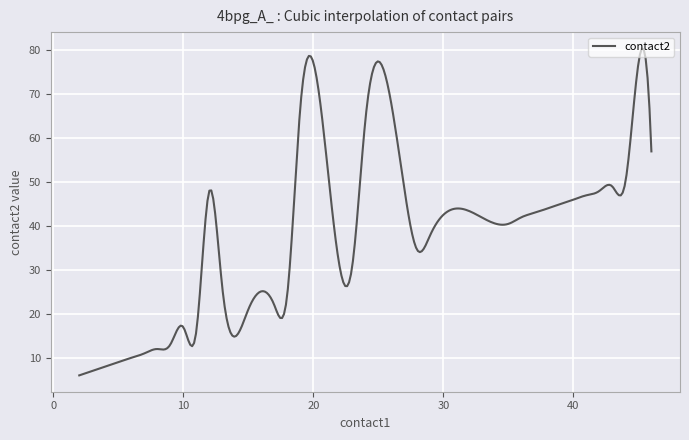

What is the greatest value displayed?

80.4